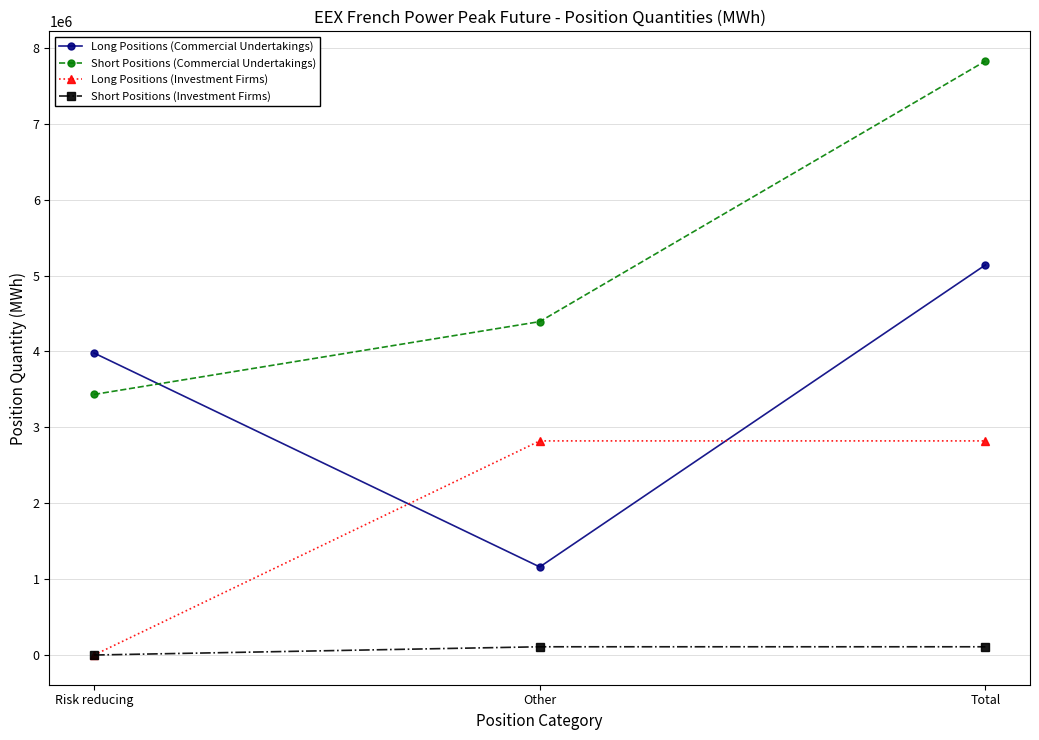

What is the greatest value displayed?

7826472